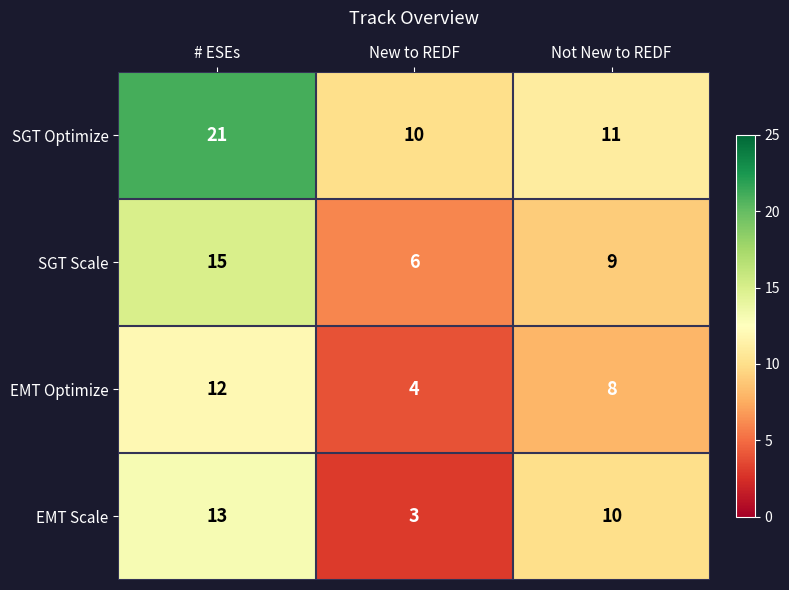

What is the minimum value shown in the chart?

3